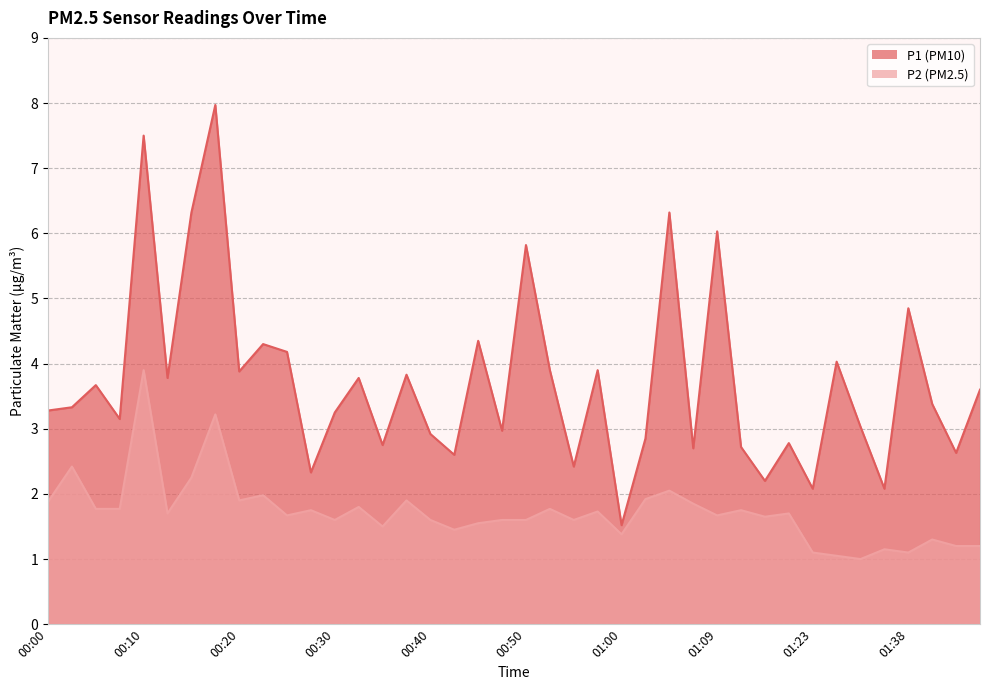

List the labels in order of P1 value, largest first.

00:18, 00:10, 00:15, 01:05, 01:09, 00:50, 01:38, 00:45, 00:23, 00:25, 01:28, 00:52, 00:57, 00:20, 00:37, 00:13, 00:32, 00:05, 01:54, 01:41, 00:03, 00:00, 00:30, 00:08, 01:31, 00:47, 00:40, 01:02, 01:17, 00:35, 01:12, 01:07, 01:43, 00:42, 00:55, 00:28, 01:15, 01:23, 01:33, 01:00